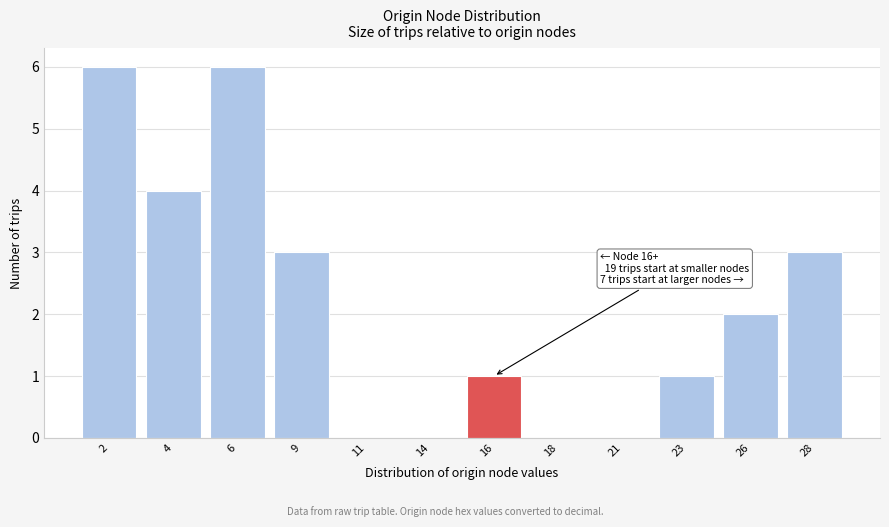

Reading left to right, list all the values displayed in this chart.

2=6	4=4	6=6	9=3	11=0	14=0	16=1	18=0	21=0	23=1	26=2	28=3